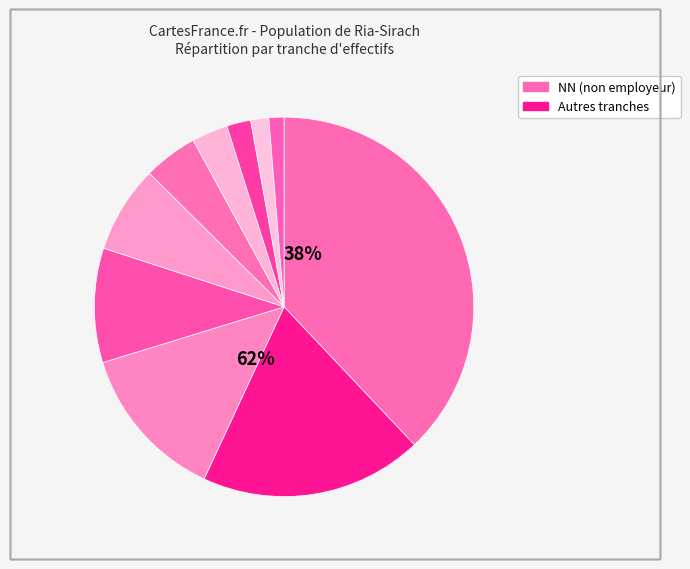

To the nearest percent, what is the difference between the largest and smallest slice percentages?

37%